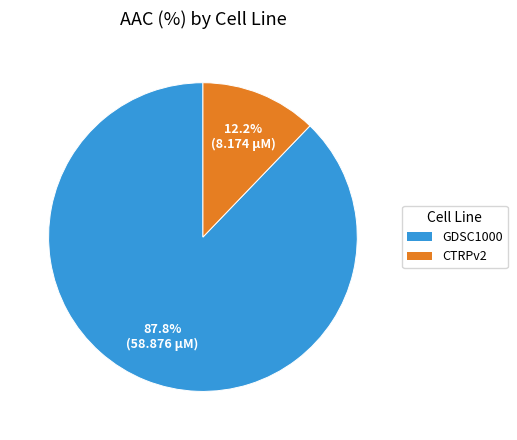

What is the majority slice?

GDSC1000